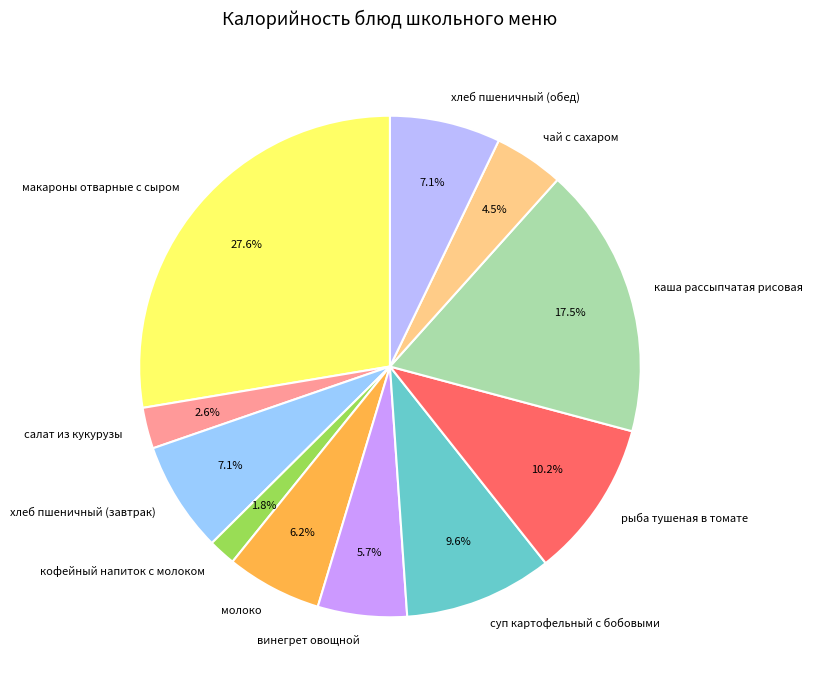

Does суп картофельный с бобовыми represent more than half of the total?

No